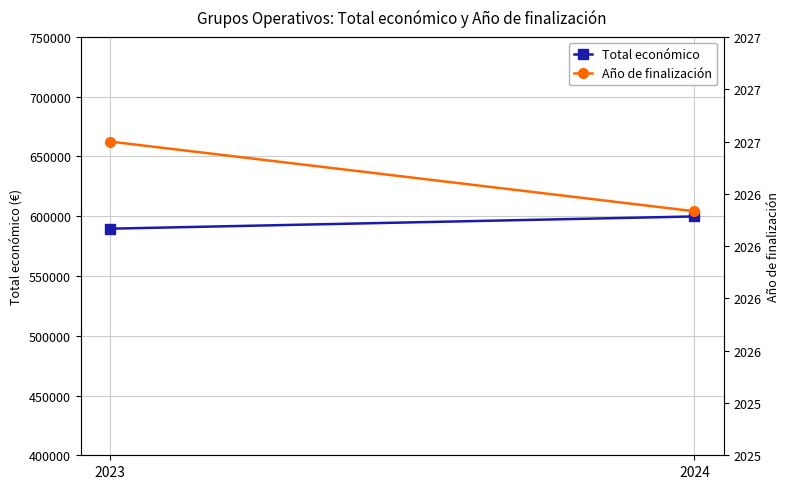

What value does the Año de finalización series have at 2024?

2026.7